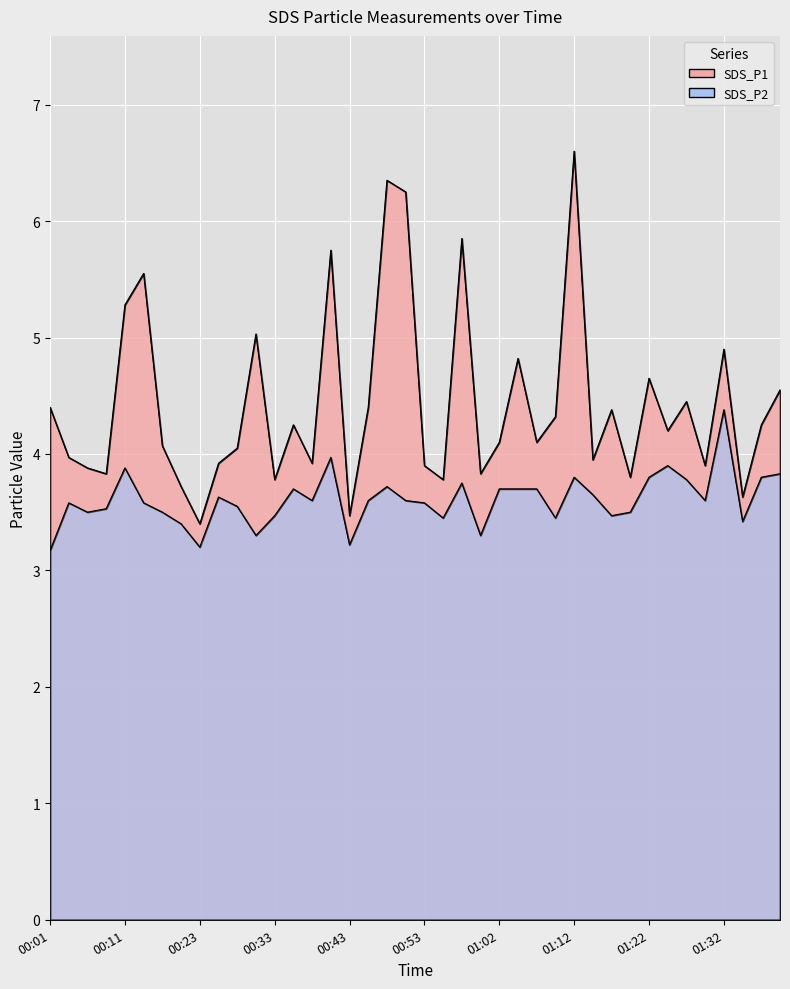

Where is the first local minimum for SDS_P2?

00:06